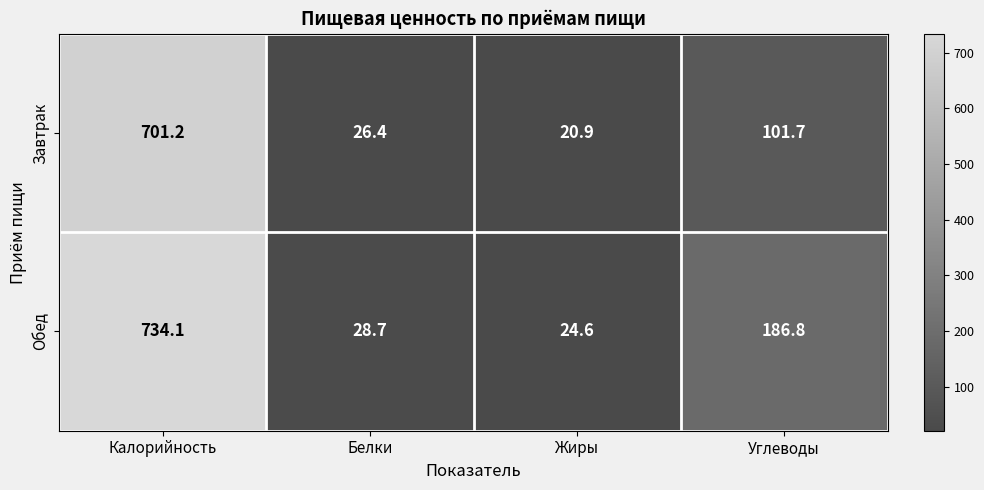

Reading right to left, extract all data points from this chart.

Завтрак: 101.7	20.9	26.4	701.2
Обед: 186.8	24.6	28.7	734.1